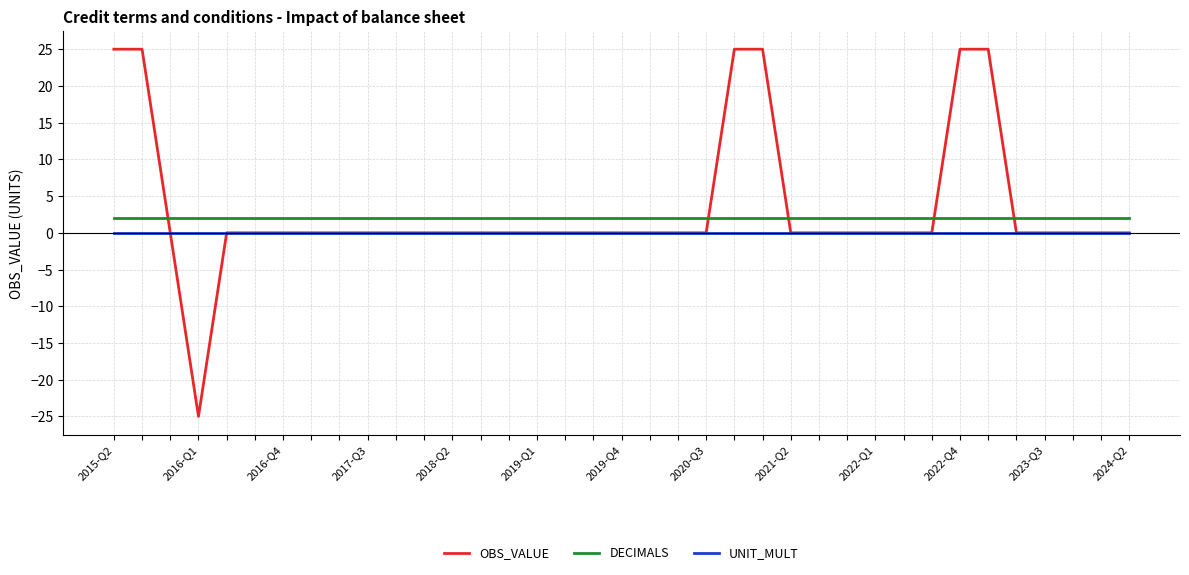

List the series in order of their peak value, highest first.

OBS_VALUE, DECIMALS, UNIT_MULT